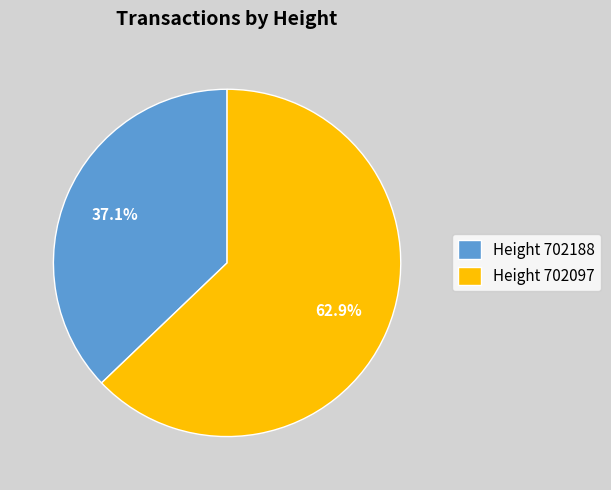

Which category has the biggest portion of the pie?

Height 702097